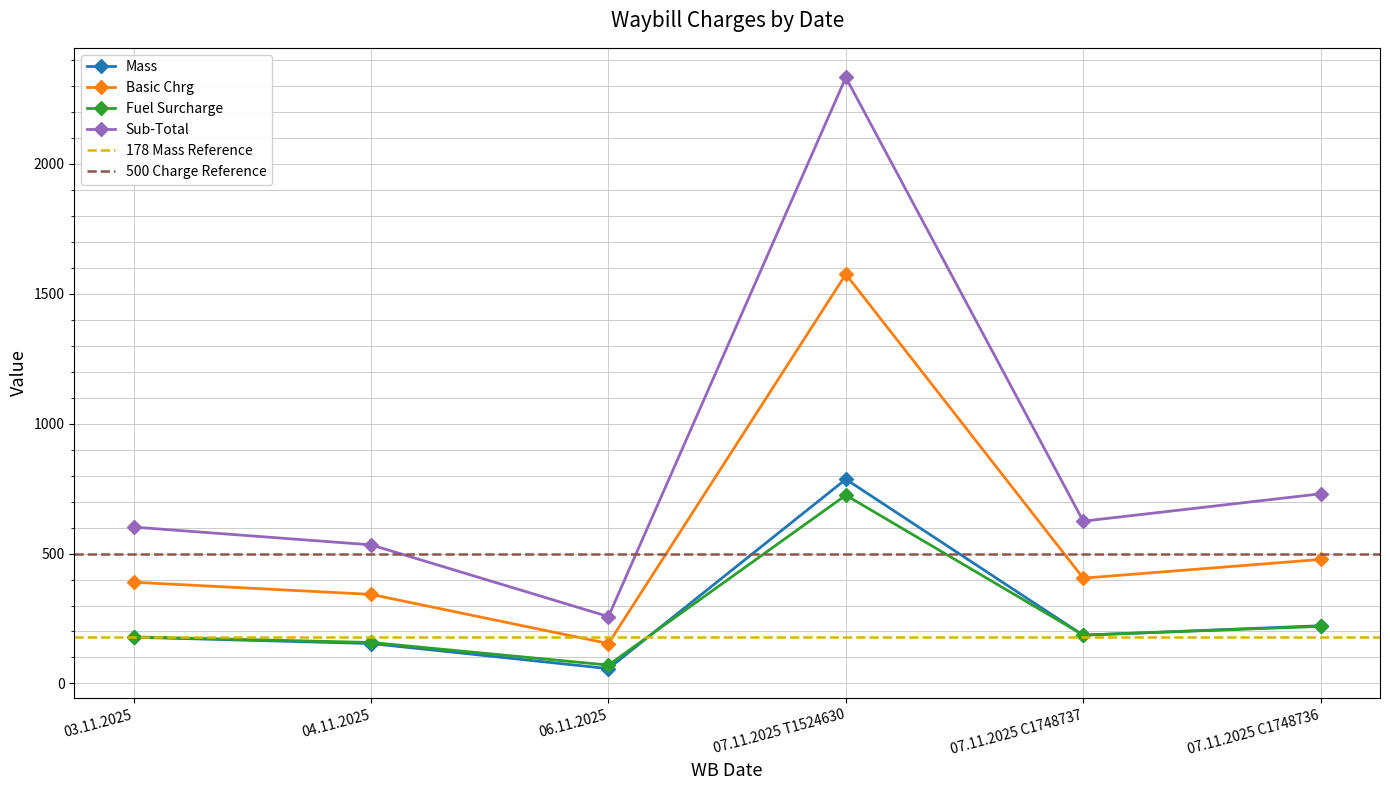

What position from the left is 07.11.2025 T1524630?

4